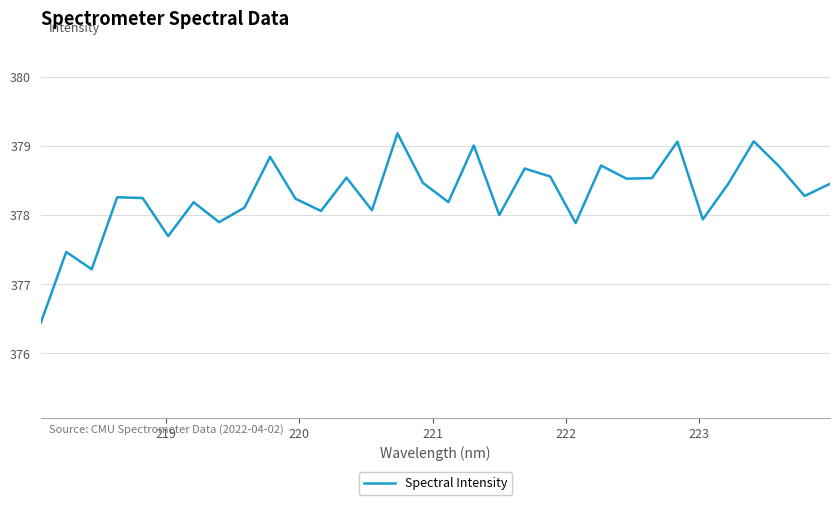

What is the difference between the maximum and minimum values?

2.7